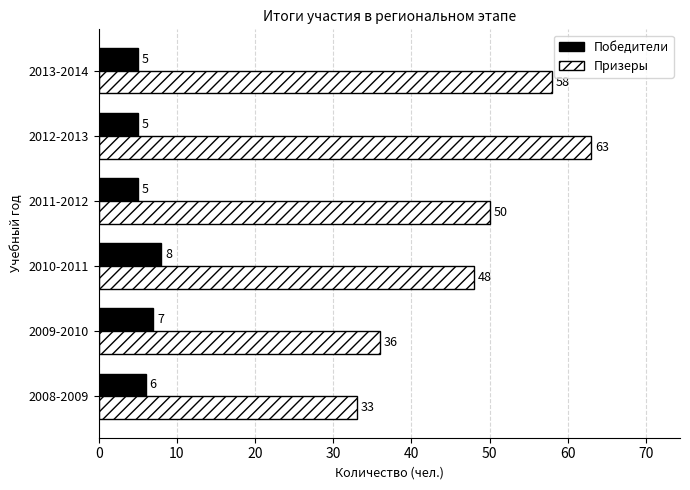

What is the spread (max minus min) of values at 2013-2014?

53